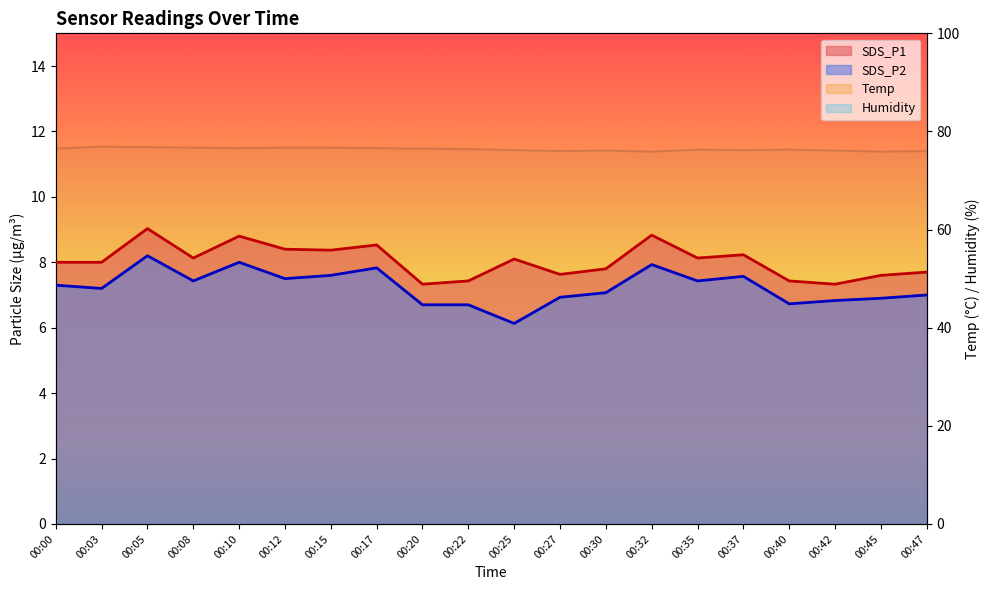

The Temp series shows 31.7 at 00:03. True or false?

False